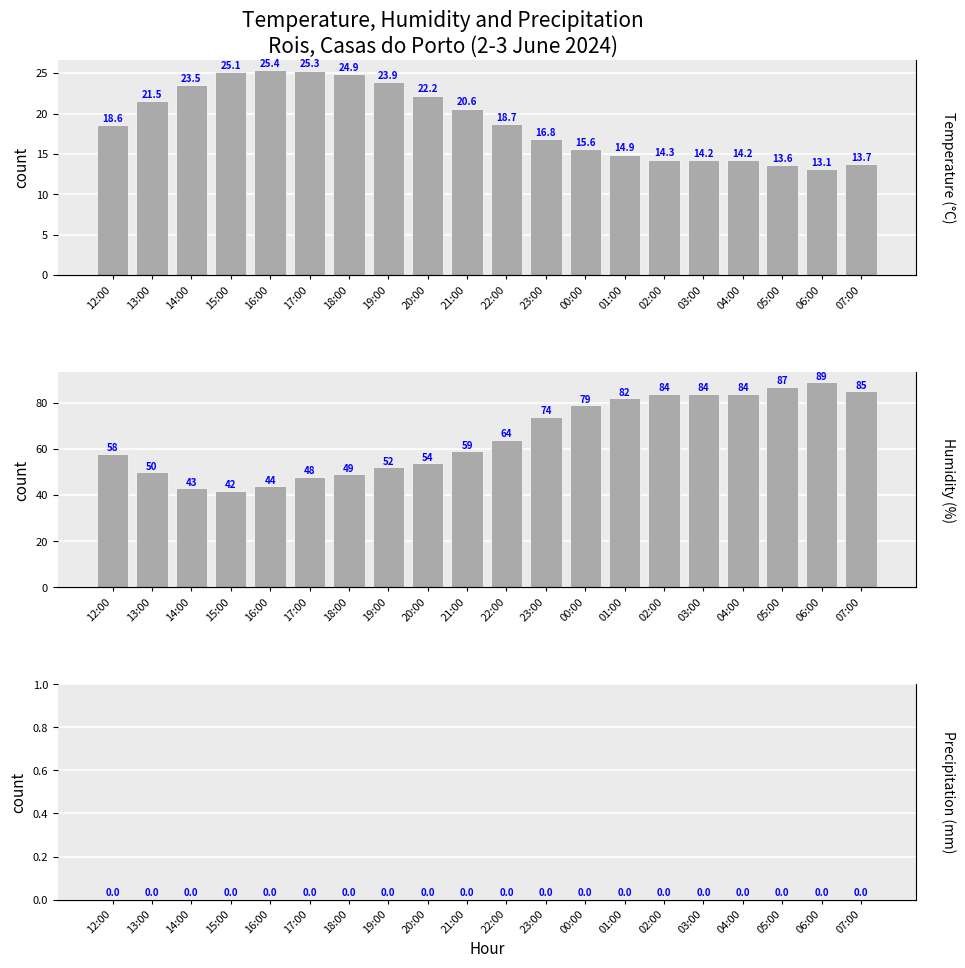

At which category is the sum across all series the highest?

06:00